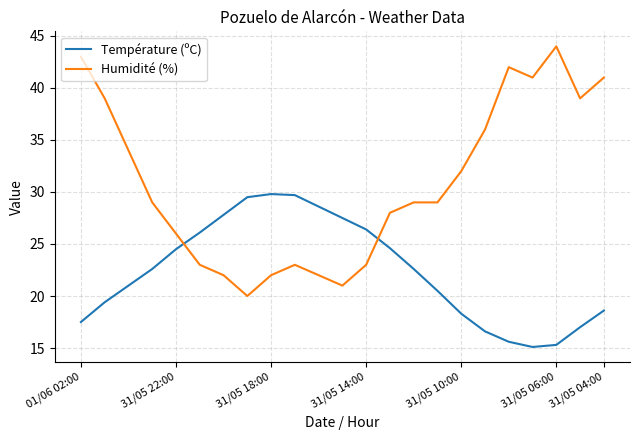

What is the minimum value shown in the chart?

15.1